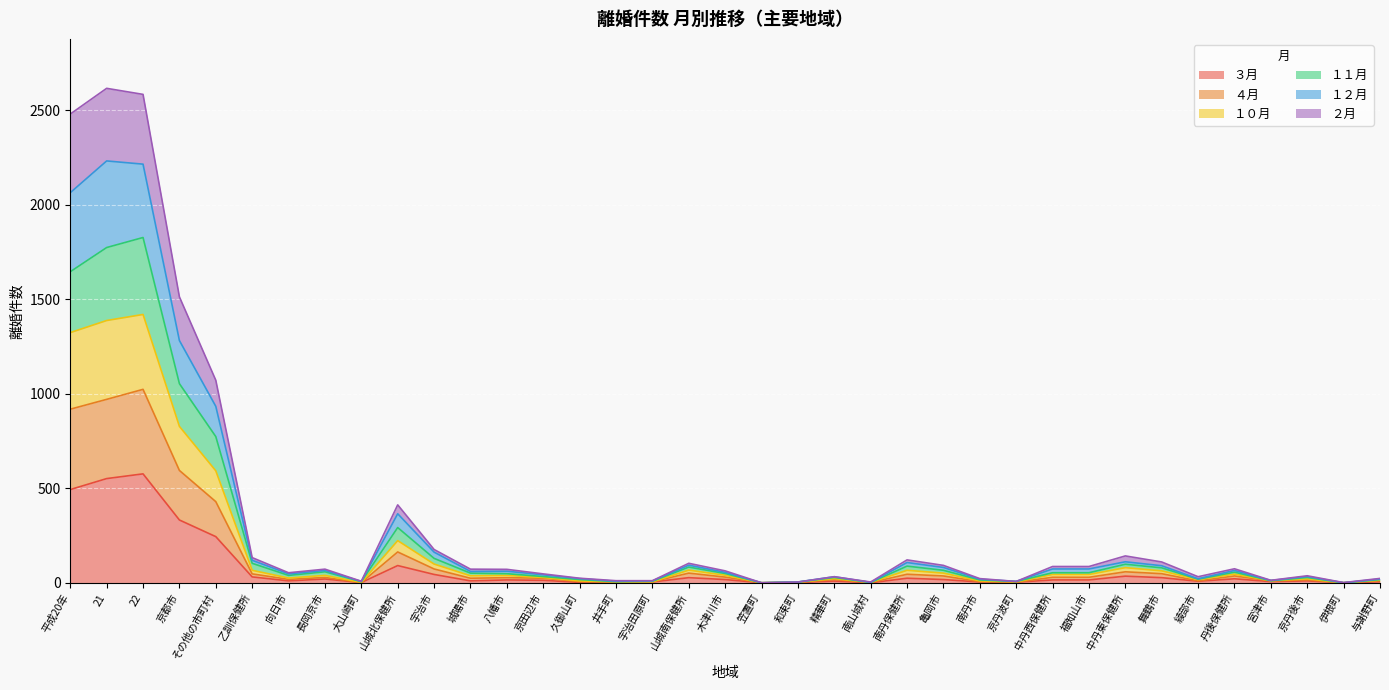

True or false: ４月 and １０月 cross at least once.

False